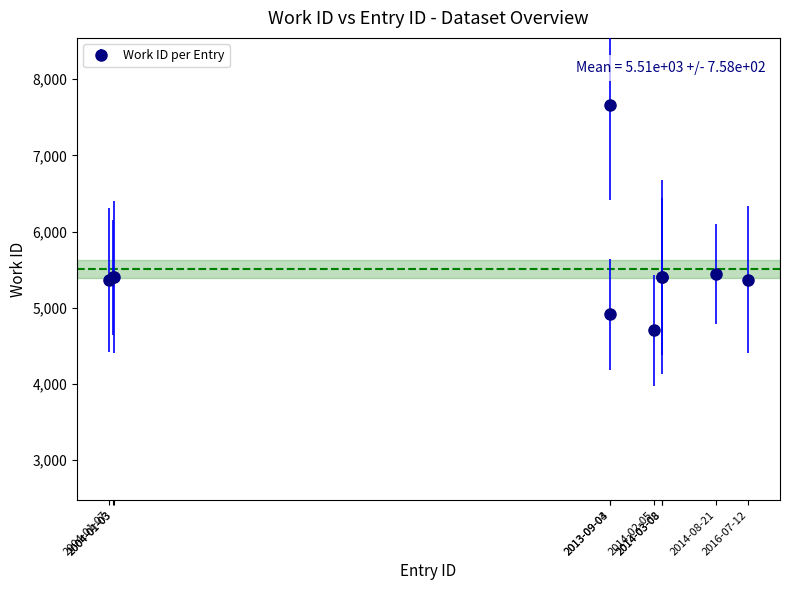

How many values are below 5406?

5